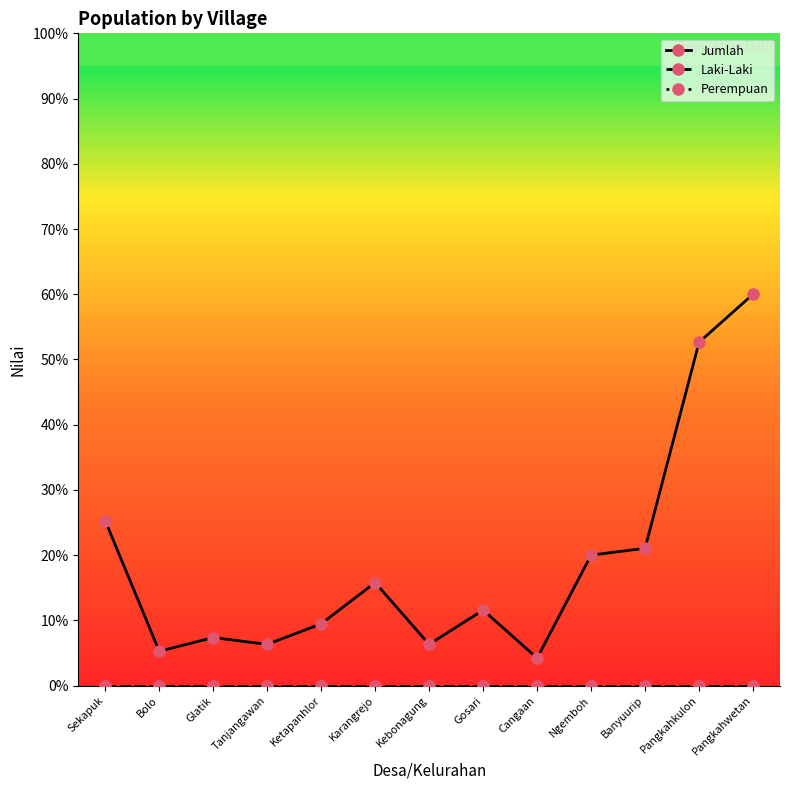

At Banyuurip, list the series in order from smallest to largest.

Laki-Laki, Perempuan, Jumlah